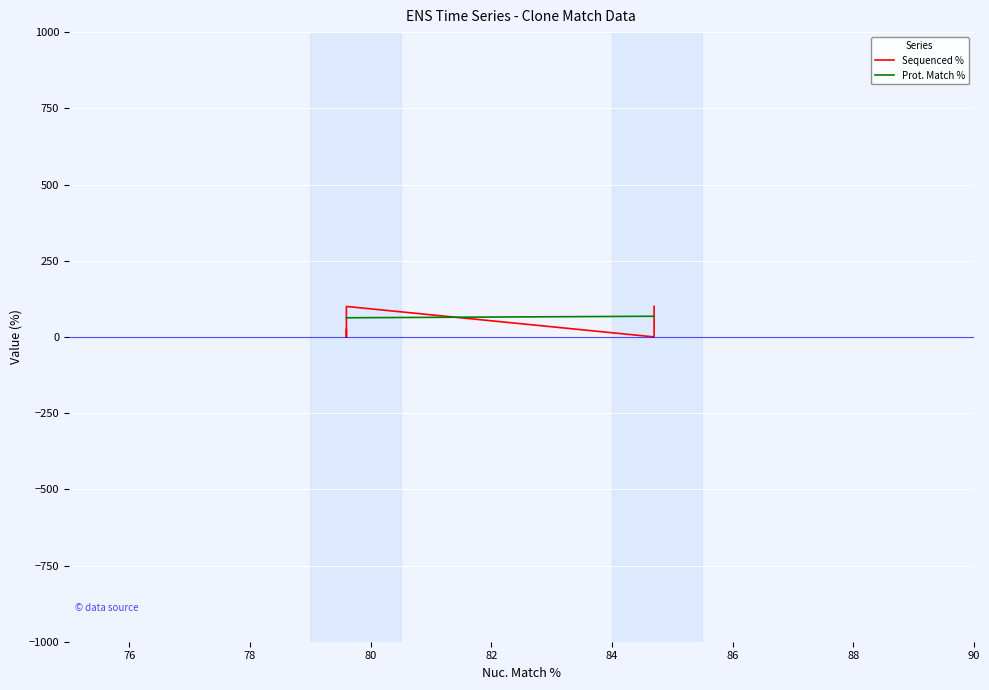

True or false: Sequenced % has a value of 42.7 at 82.

False